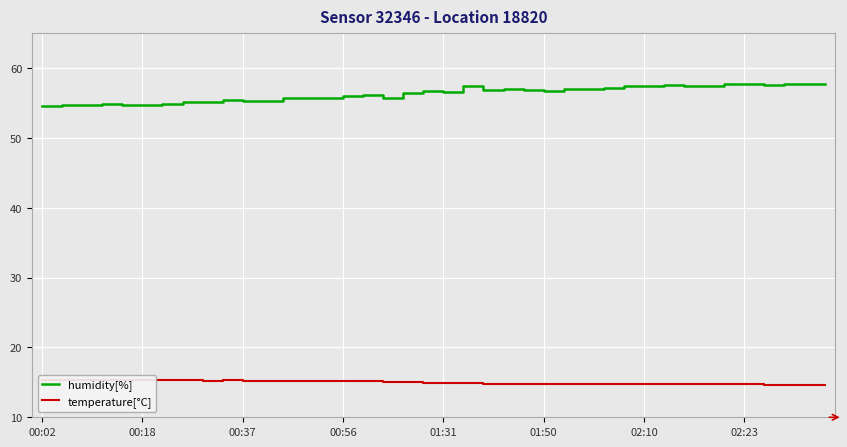

In temperature[°C], how many points are lower than both neighbors (excluding endpoints)?

1